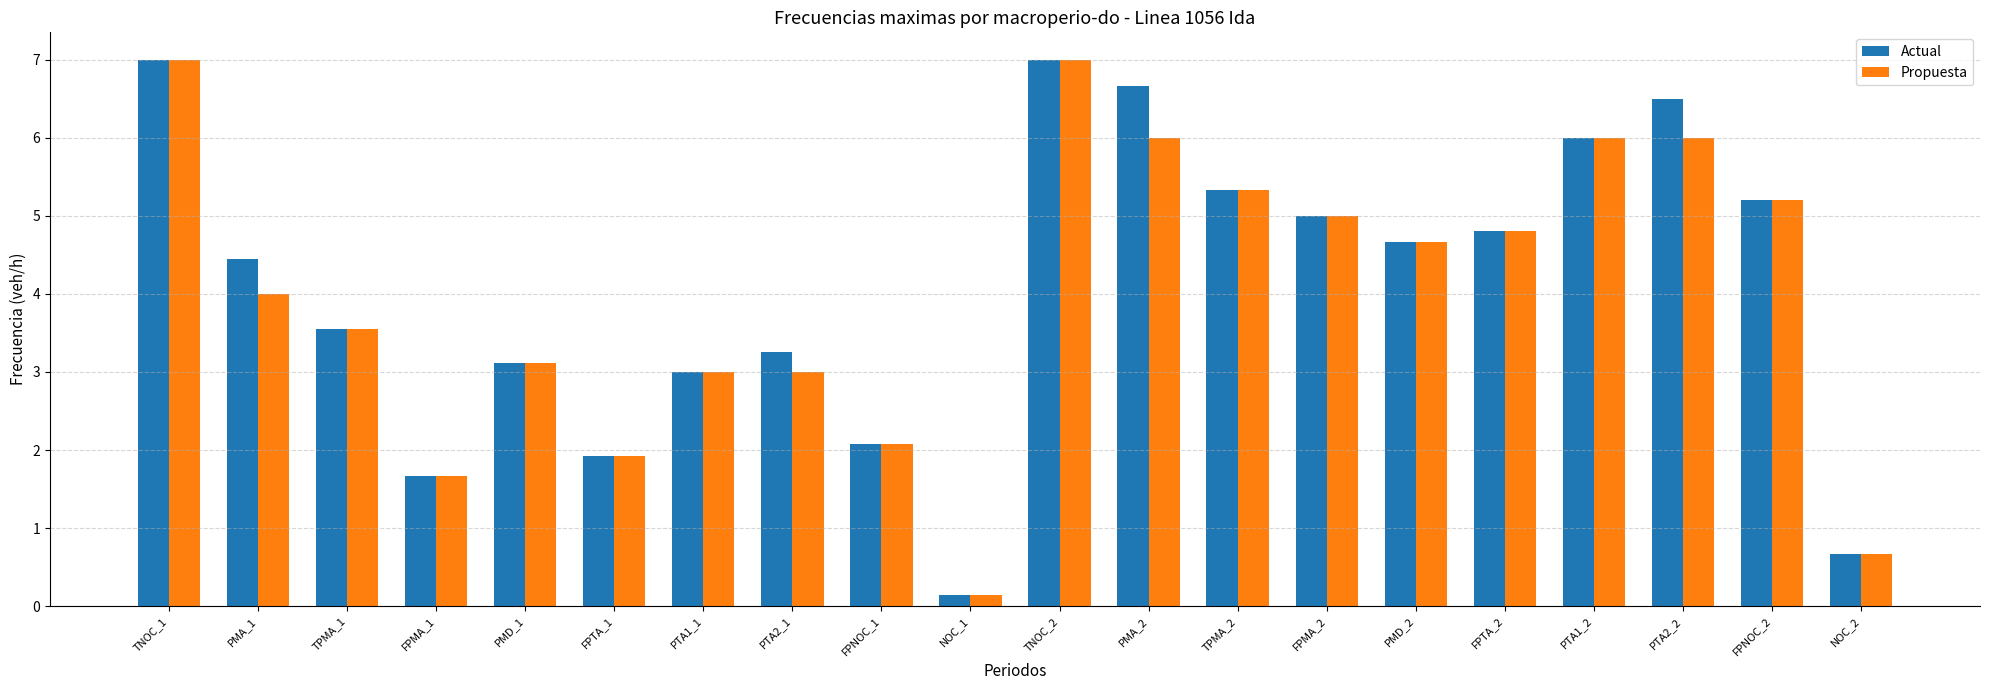

How many categories are shown in the chart?

20